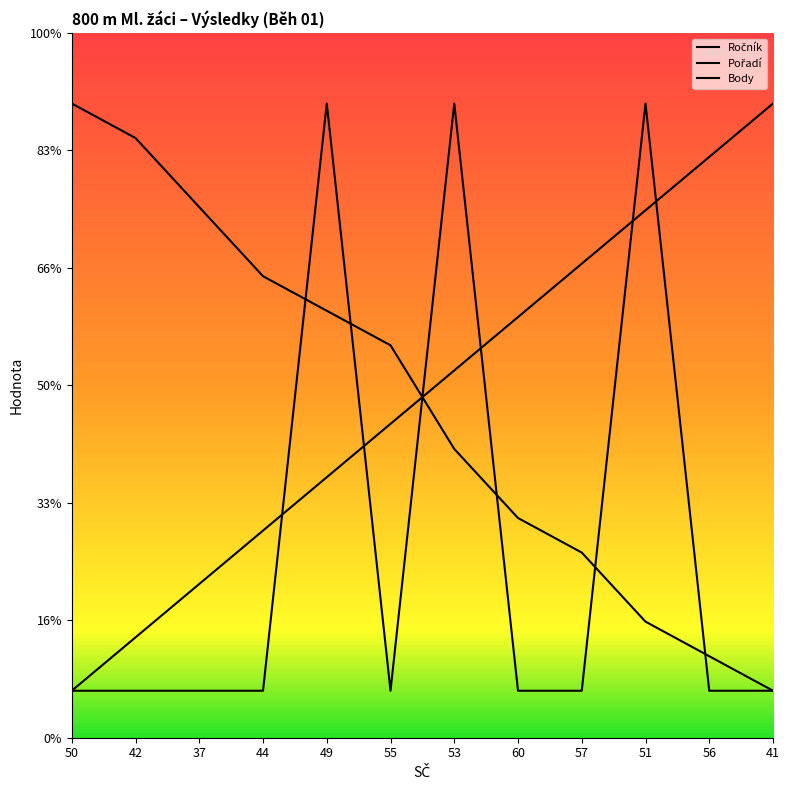

Is this an area chart (filled region under the line)?

No